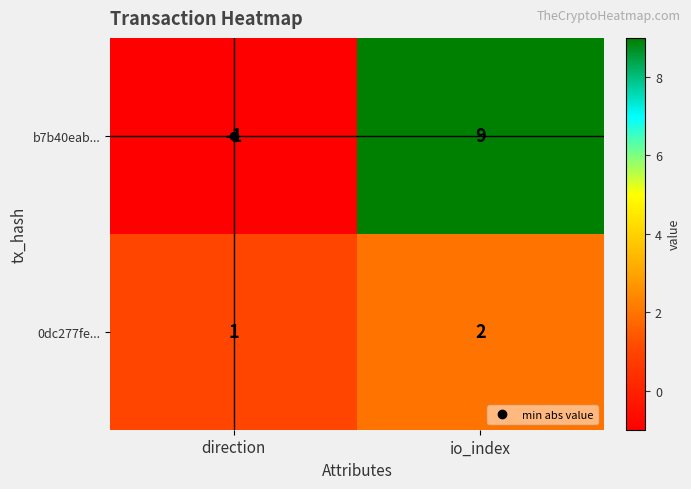

What is the difference between the b7b40eab... values at io_index and direction?

10